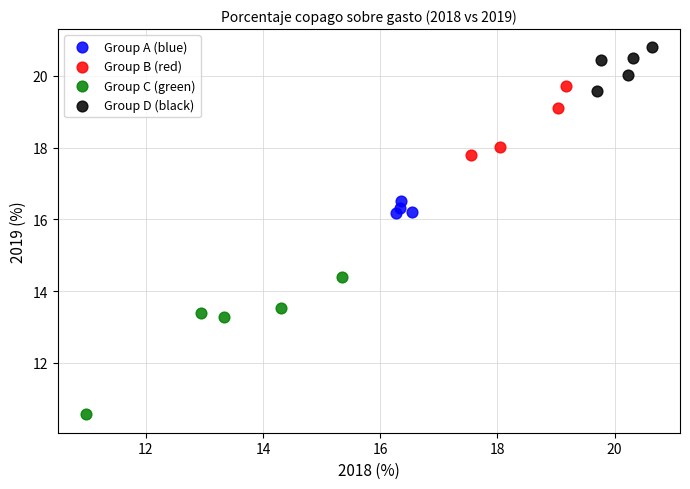

Which series contains the lowest Y value?

Group C (green)